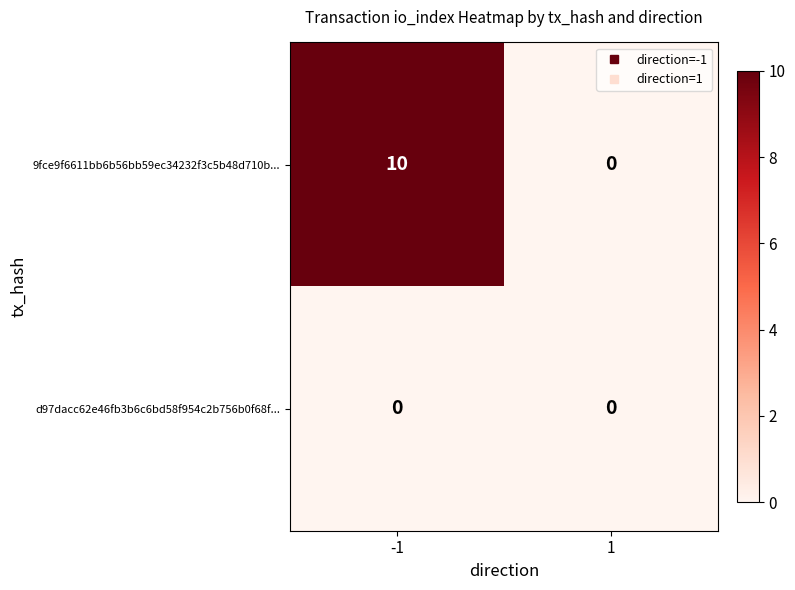

What is the difference between the maximum and minimum values in the 9fce9f6611bb6b56bb59ec34232f3c5b48d710b... series?

10